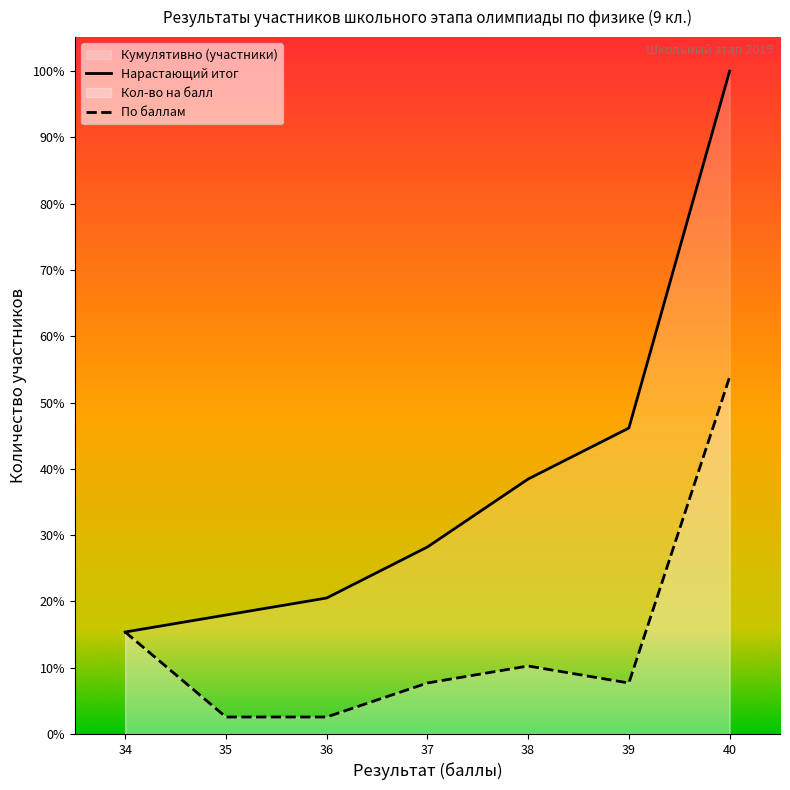

What is the sum of the Нарастающий итог values at 39 and 37?

29